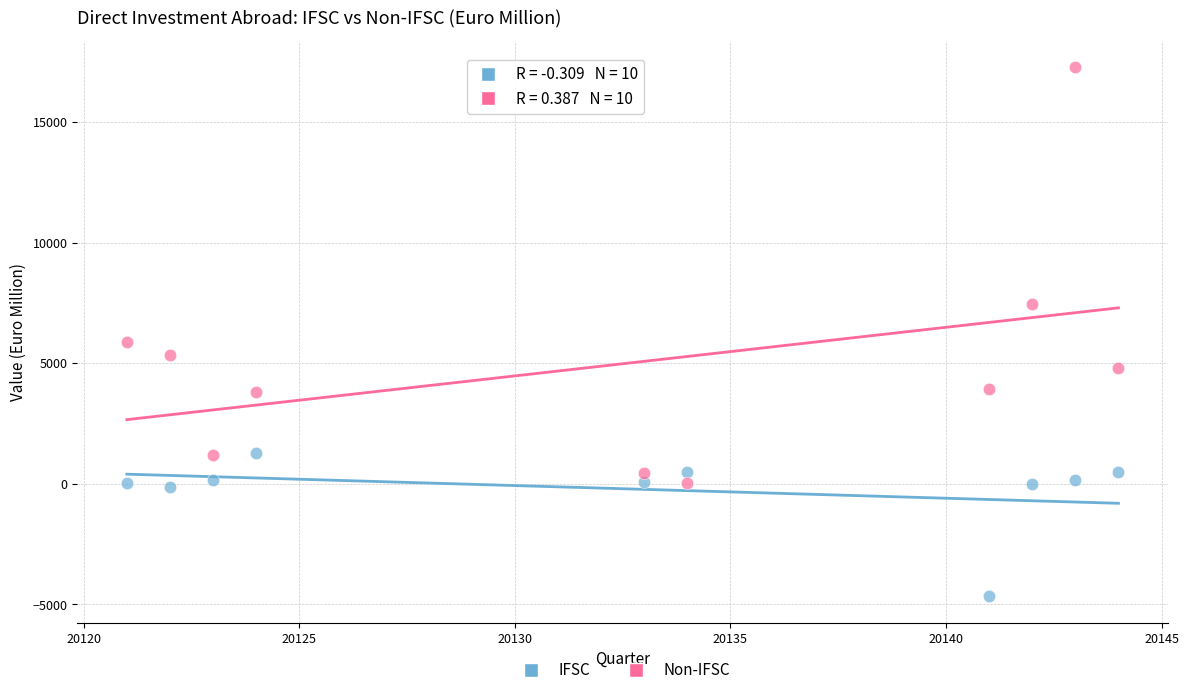

Which series reaches the minimum Y coordinate?

IFSC